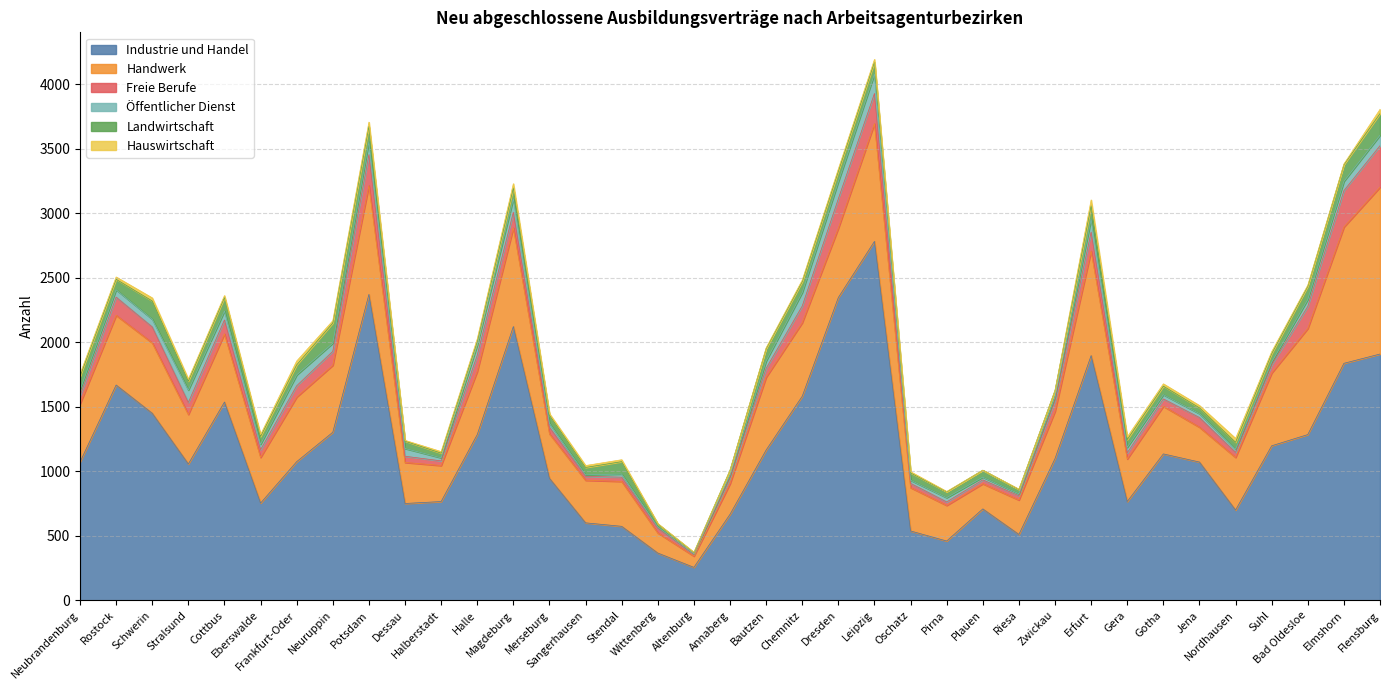

What is the highest value of the Landwirtschaft series?

168